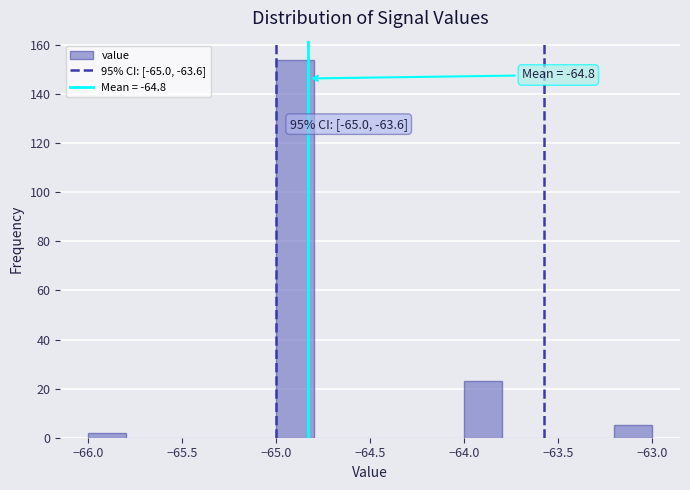

Which range on the x-axis has the tallest bar?

-65.0 to -64.8